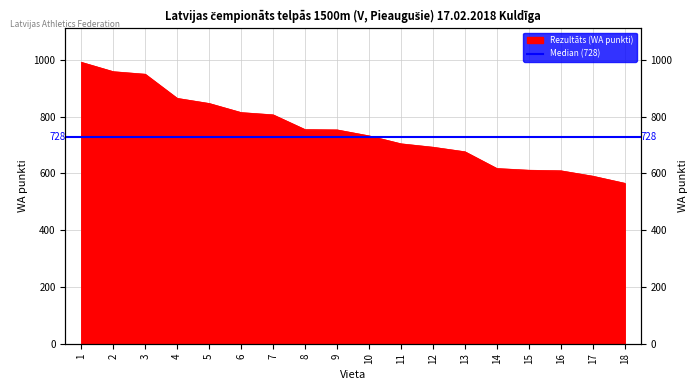

What is the smallest value displayed?

565